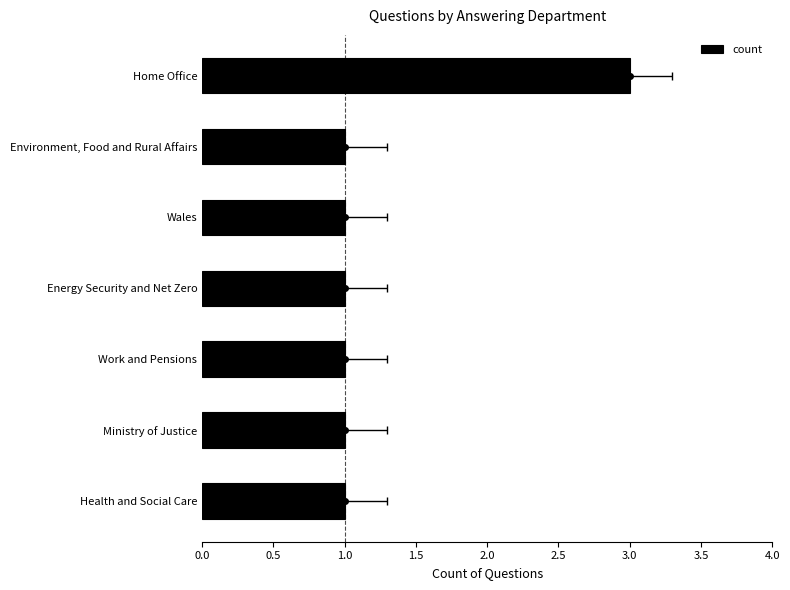

What is the average value?

1